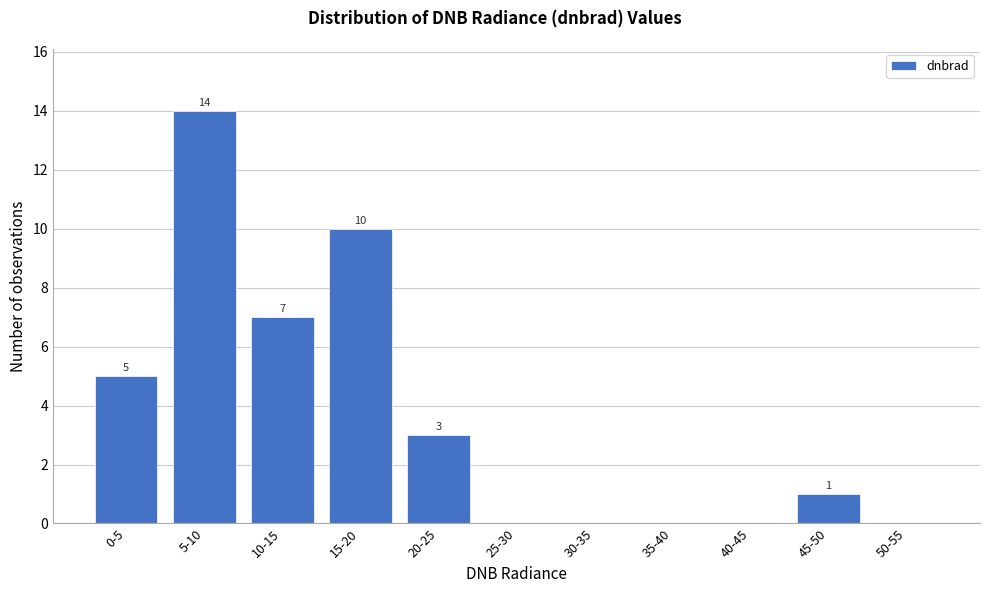

Reading left to right, transcribe all the data shown in this chart.

0-5=5	5-10=14	10-15=7	15-20=10	20-25=3	25-30=0	30-35=0	35-40=0	40-45=0	45-50=1	50-55=0